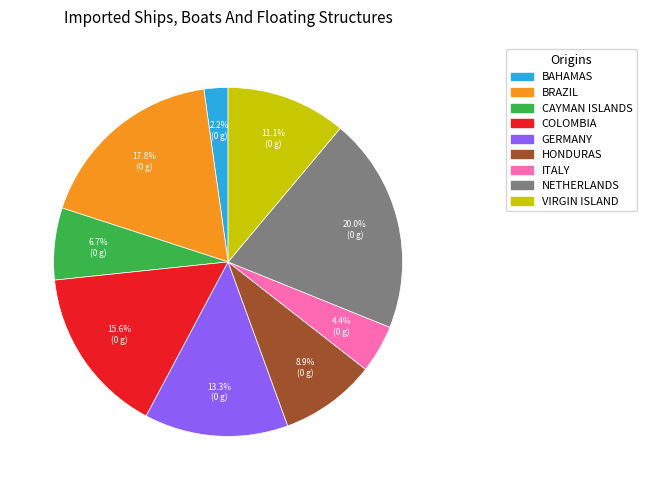

How many segments does this pie chart have?

9